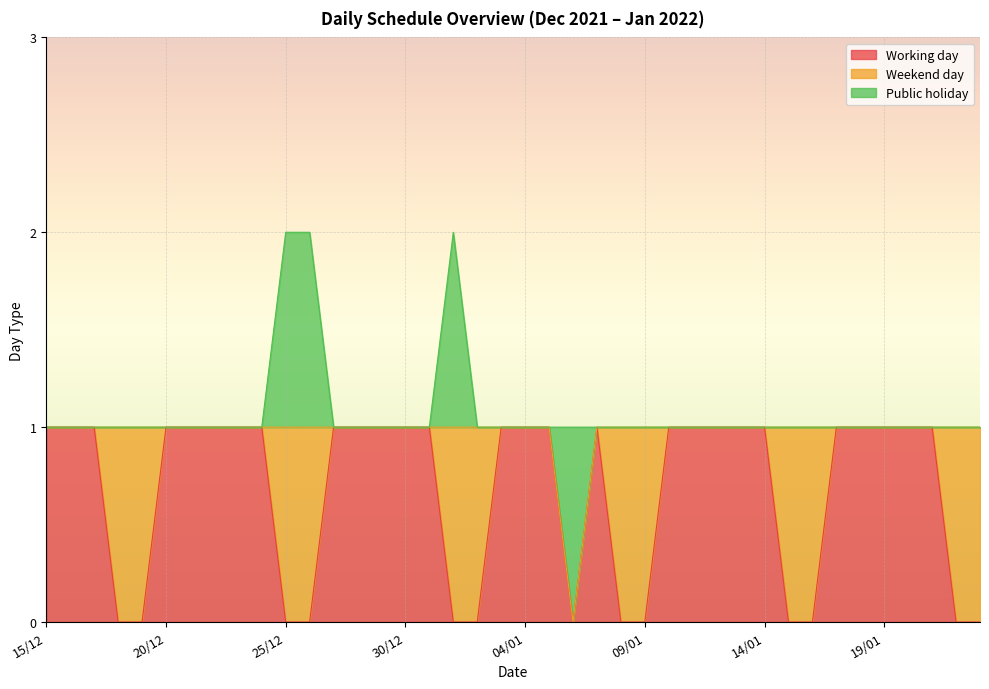

Rank the categories by Working day value from highest to lowest.

15/12, 16/12, 17/12, 20/12, 21/12, 22/12, 23/12, 24/12, 27/12, 28/12, 29/12, 30/12, 31/12, 03/01, 04/01, 05/01, 07/01, 10/01, 11/01, 12/01, 13/01, 14/01, 17/01, 18/01, 19/01, 20/01, 21/01, 18/12, 19/12, 25/12, 26/12, 01/01, 02/01, 06/01, 08/01, 09/01, 15/01, 16/01, 22/01, 23/01